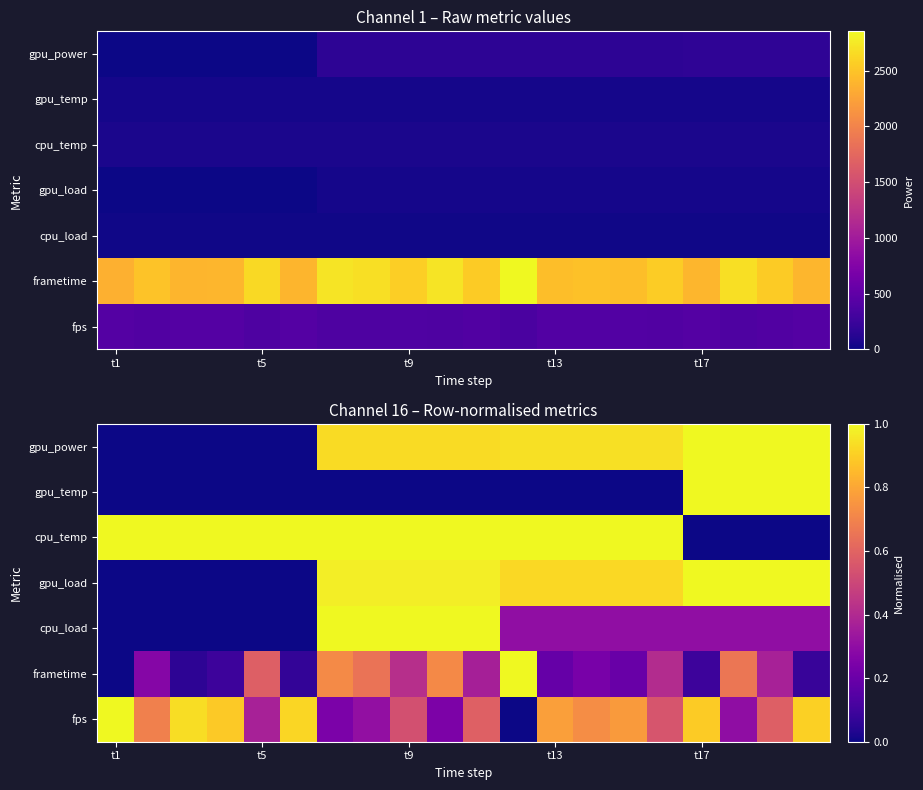

What is the total value across all series at t13?

4.1